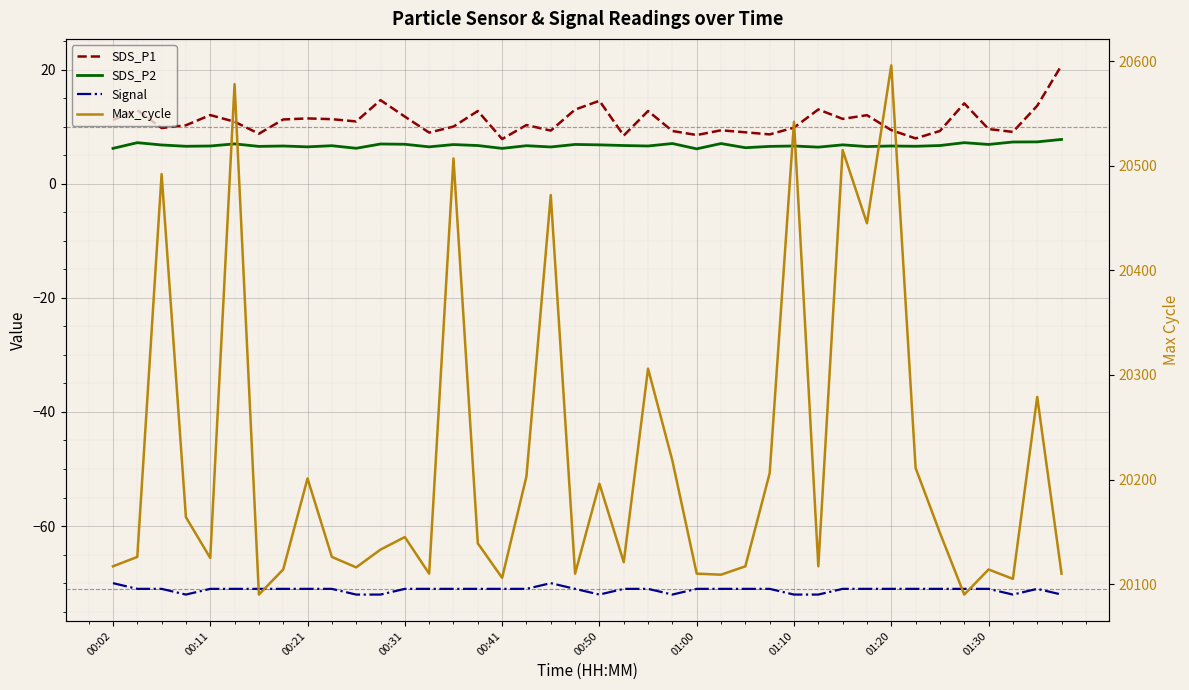

What is the difference between the SDS_P1 values at 14 and 16?

2.2